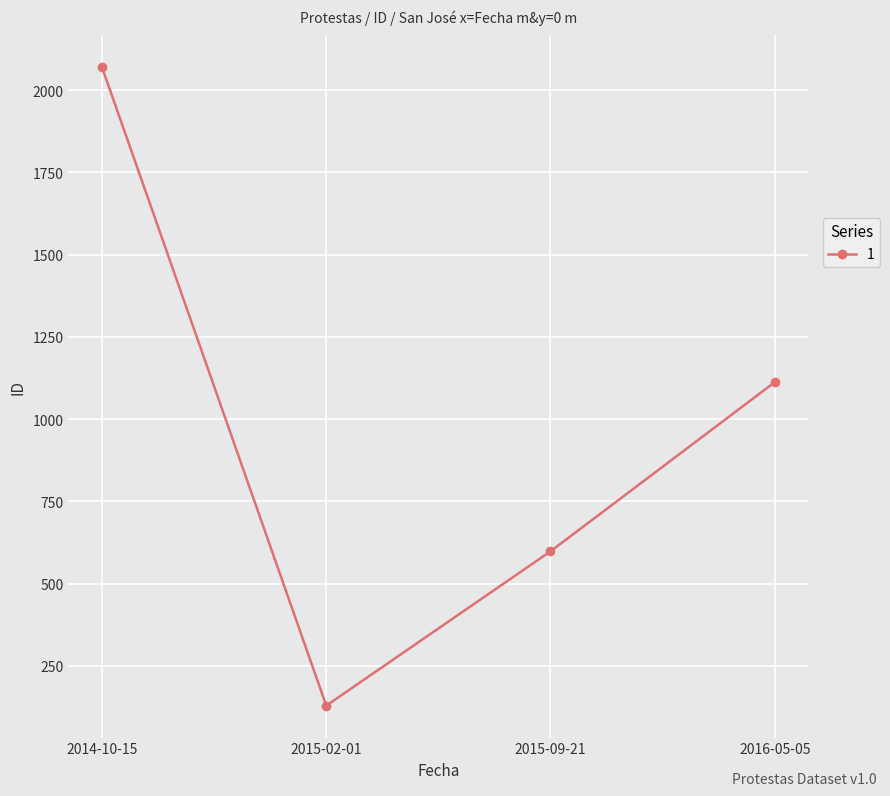

Reading right to left, what are all the values shown in this chart?

2016-05-05=1112	2015-09-21=598	2015-02-01=129	2014-10-15=2069